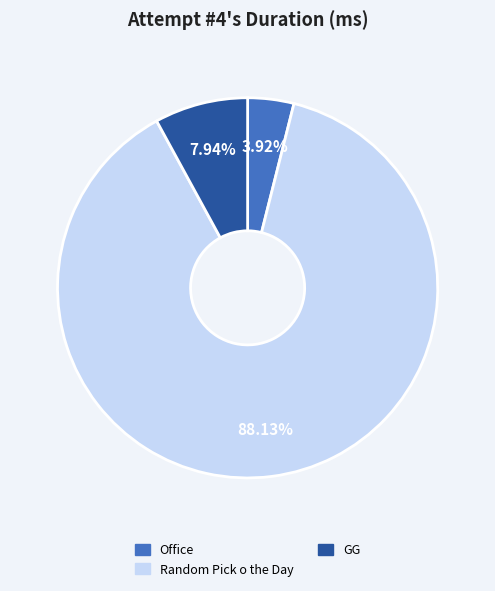

How many segments does this pie chart have?

3